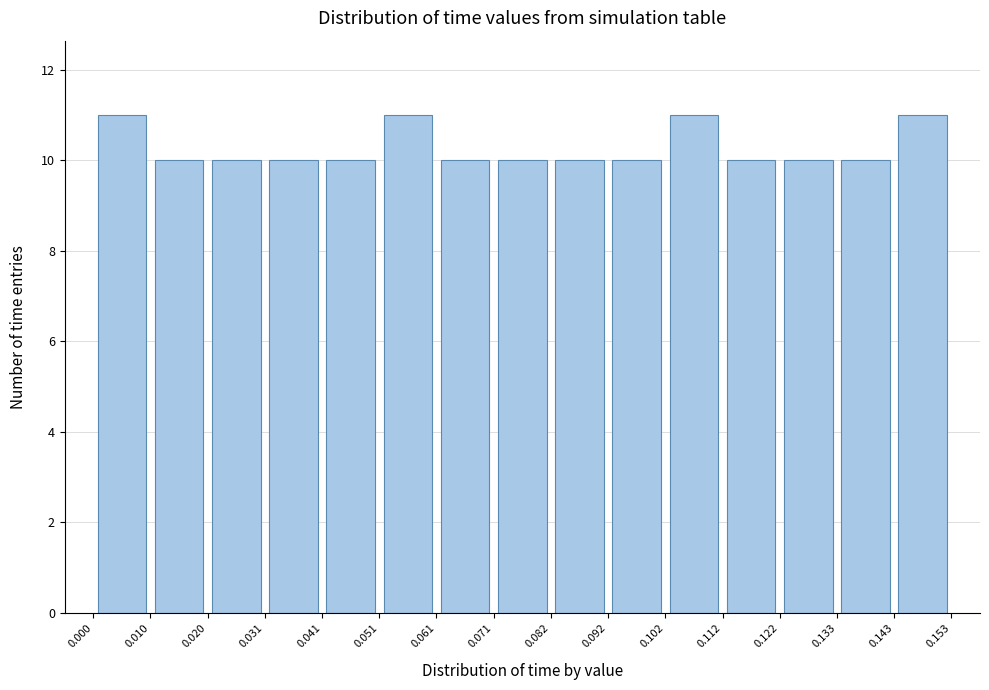

How tall is the bar that spans 0.051 to 0.061 on the x-axis? The values are not printed on the chart, so give them approximately, as read against the axis.

11